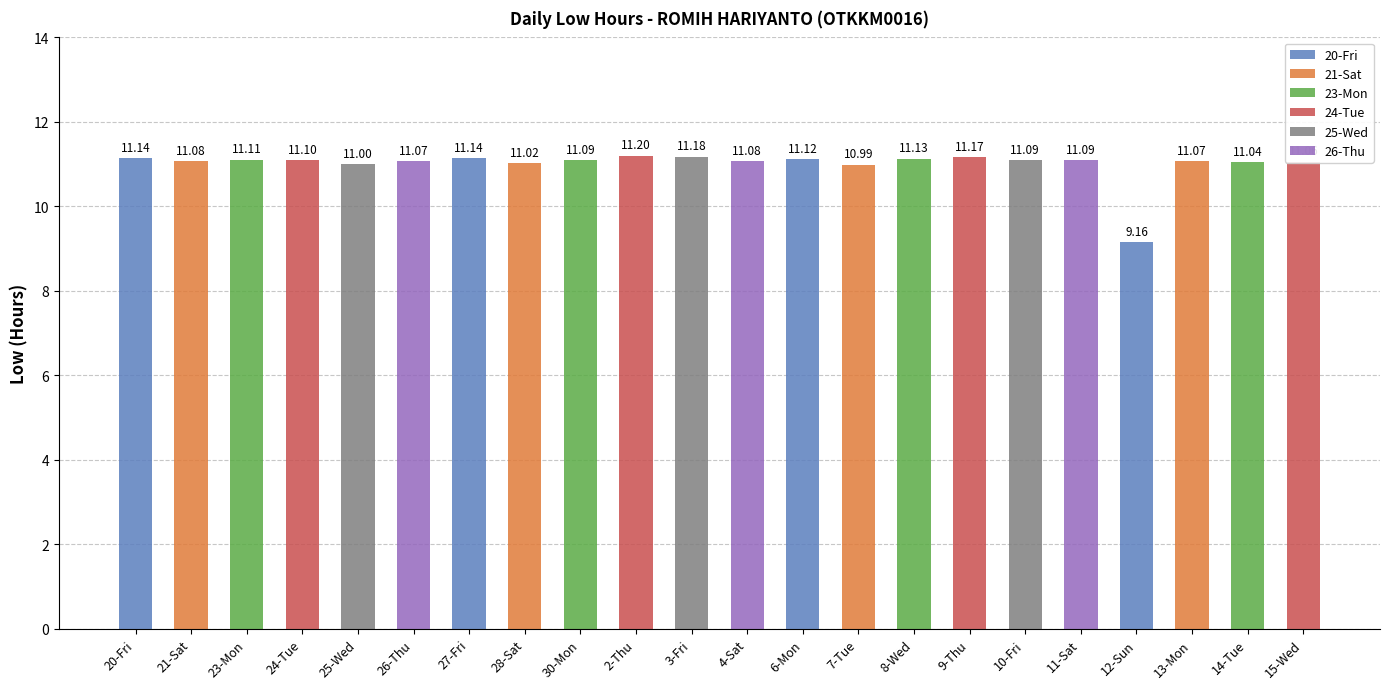

How many distinct data groups are displayed?

1